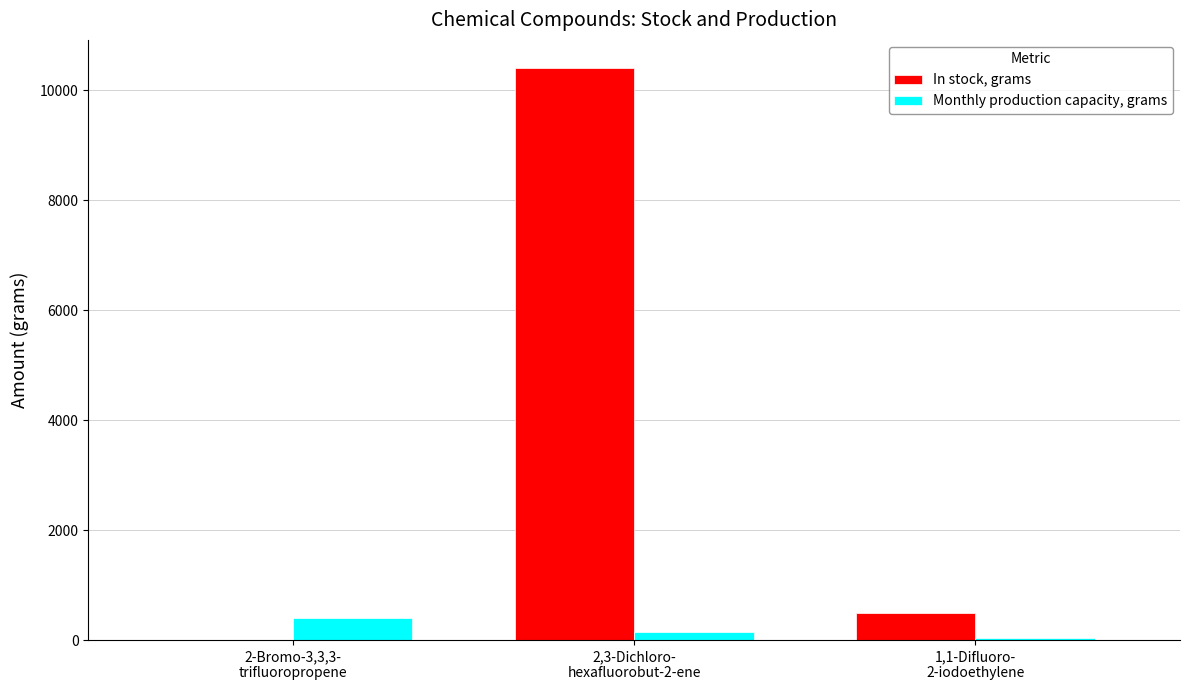

Which series has the largest total across all categories?

In stock, grams